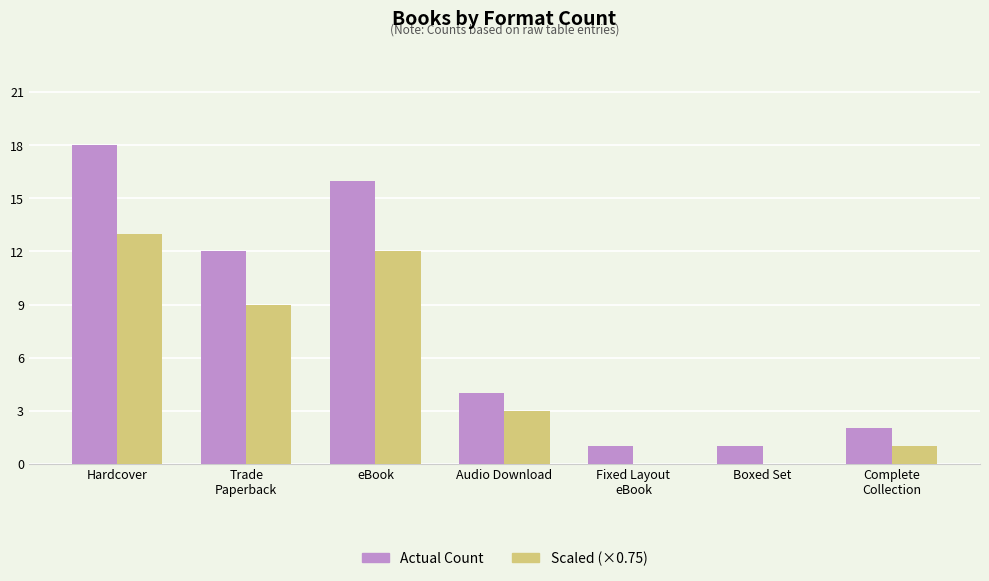

What are all the series names shown in the legend?

Actual Count, Scaled (×0.75)